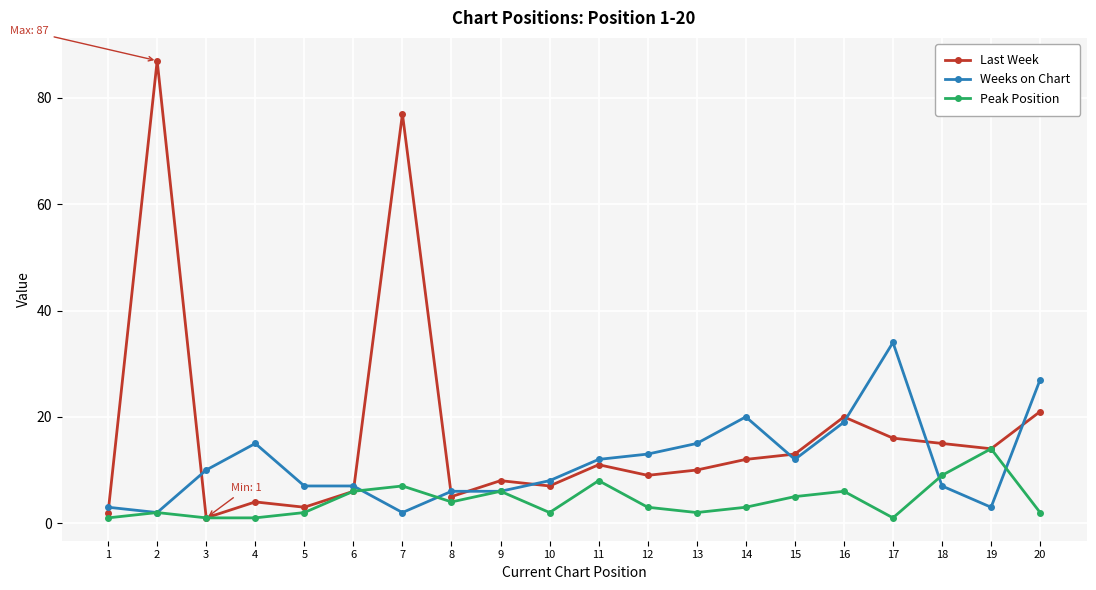

At 5, list the series in order from smallest to largest.

Peak Position, Last Week, Weeks on Chart